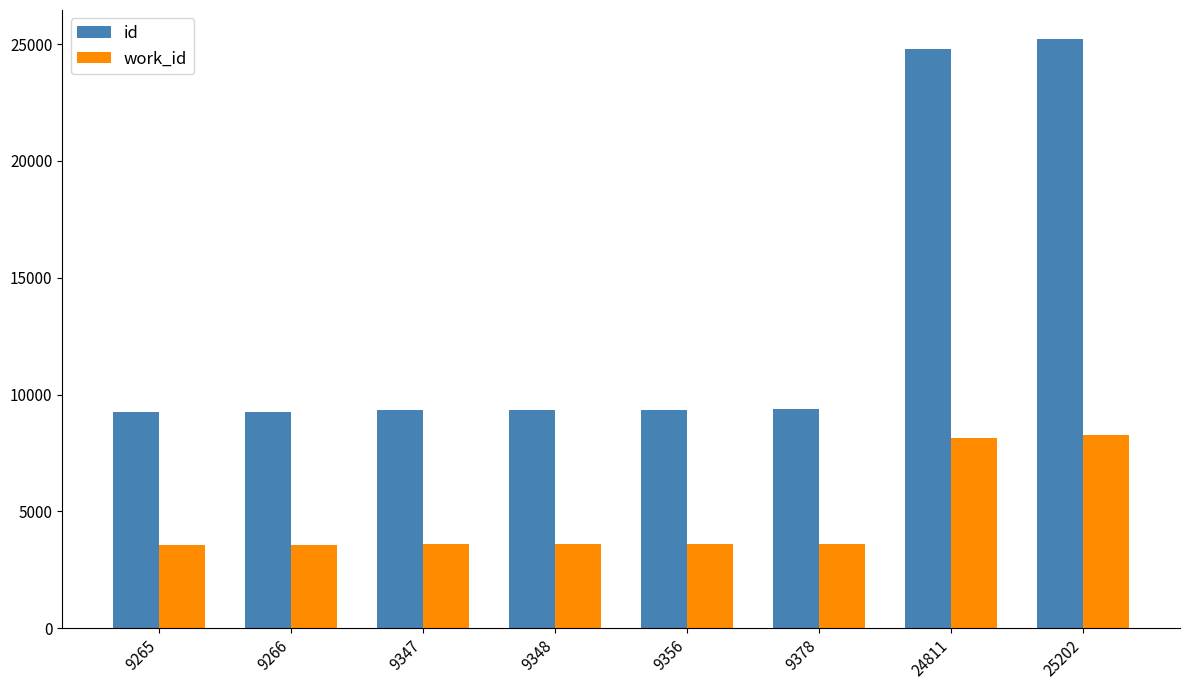

Which series has the largest total across all categories?

id